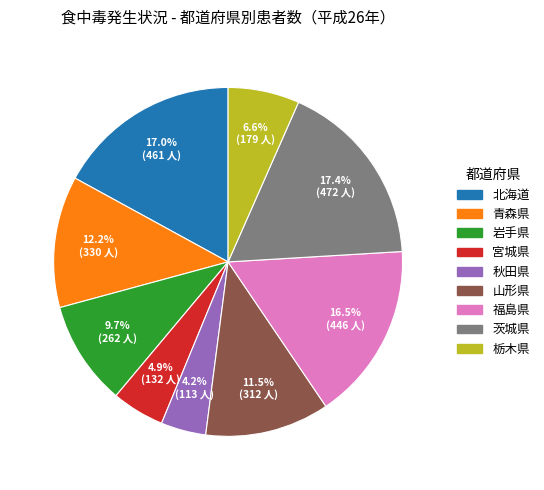

What portion of the pie excludes 茨城県?

82.6%